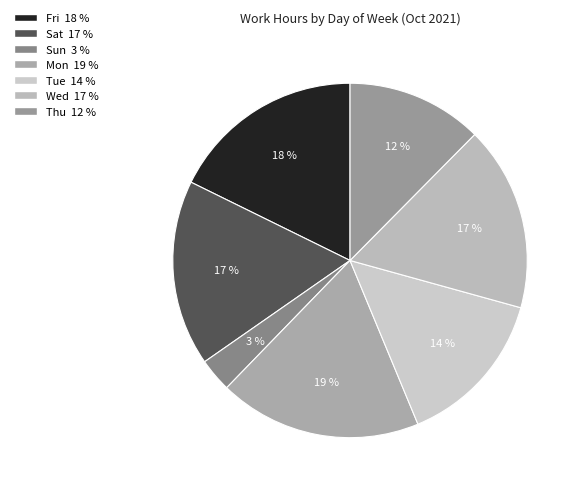

What is the total percentage of Sun and Thu?

15.7%